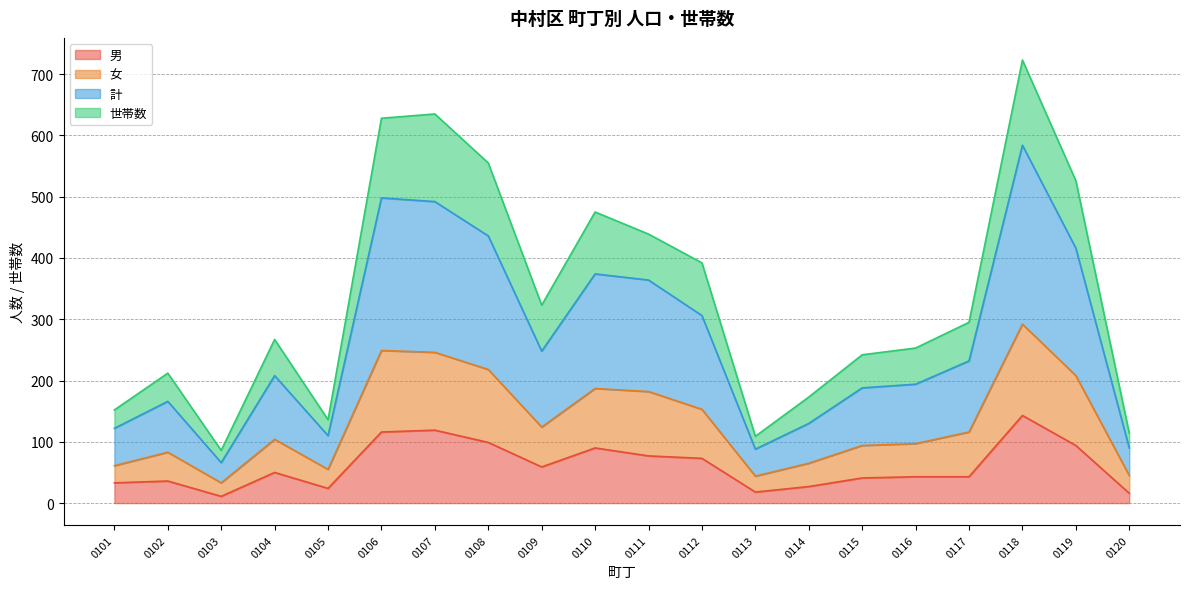

Where is 男 nearest to the value 77?

0111